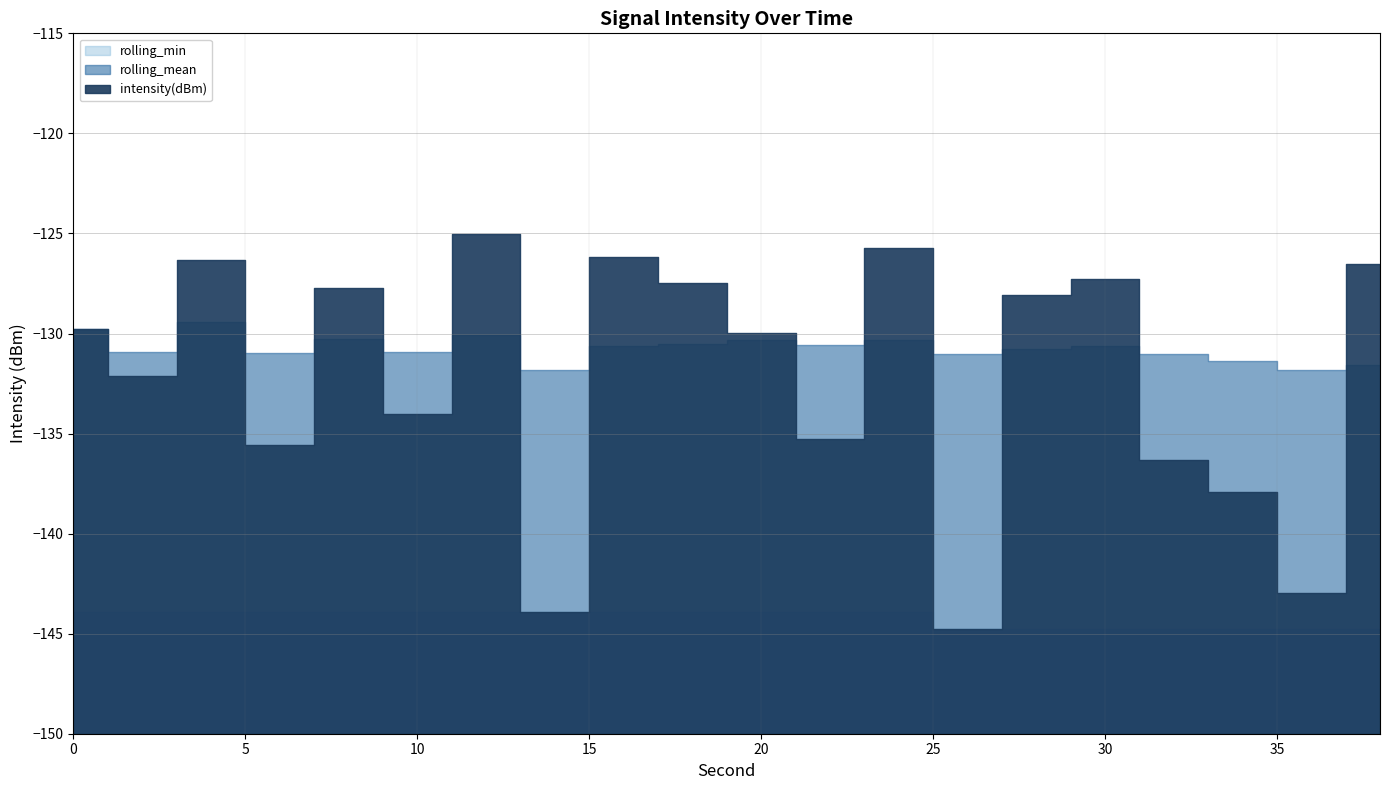

True or false: intensity(dBm) and rolling_min cross at least once.

False